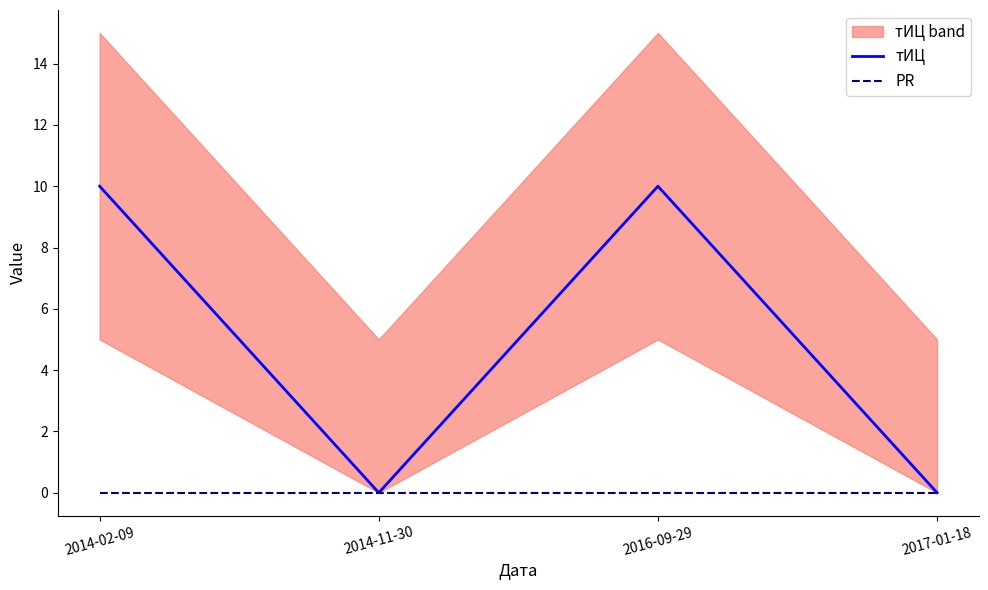

True or false: PR and тИЦ cross at least once.

False